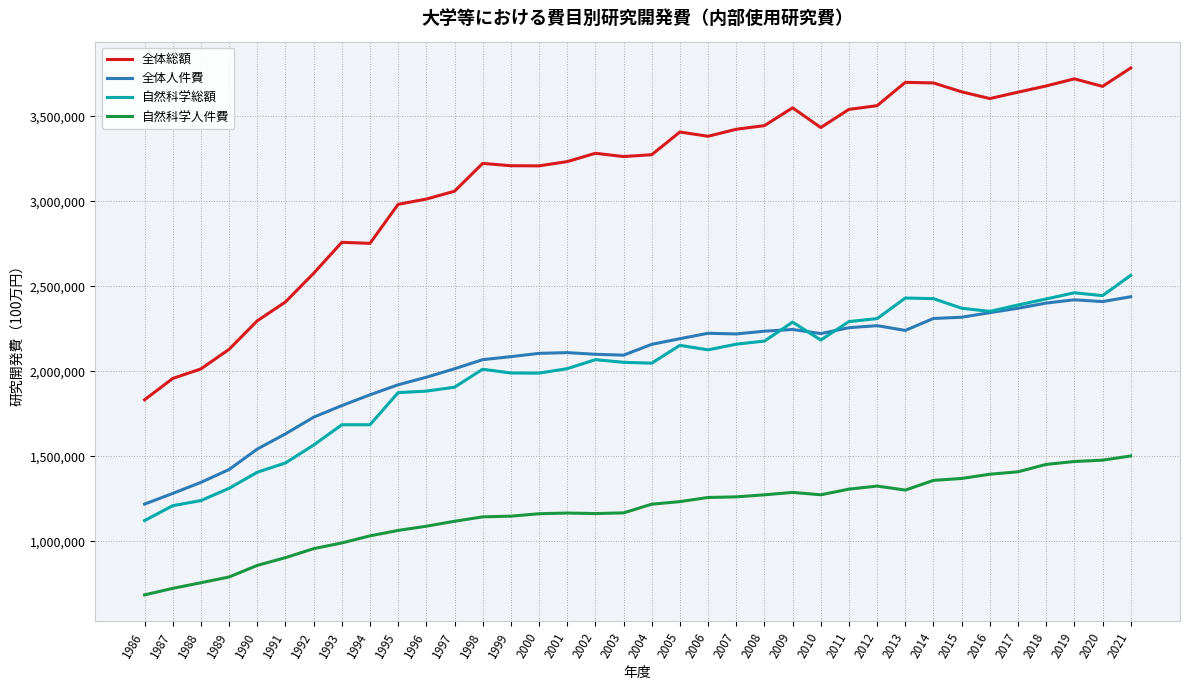

True or false: 全体人件費 and 自然科学人件費 cross at least once.

False